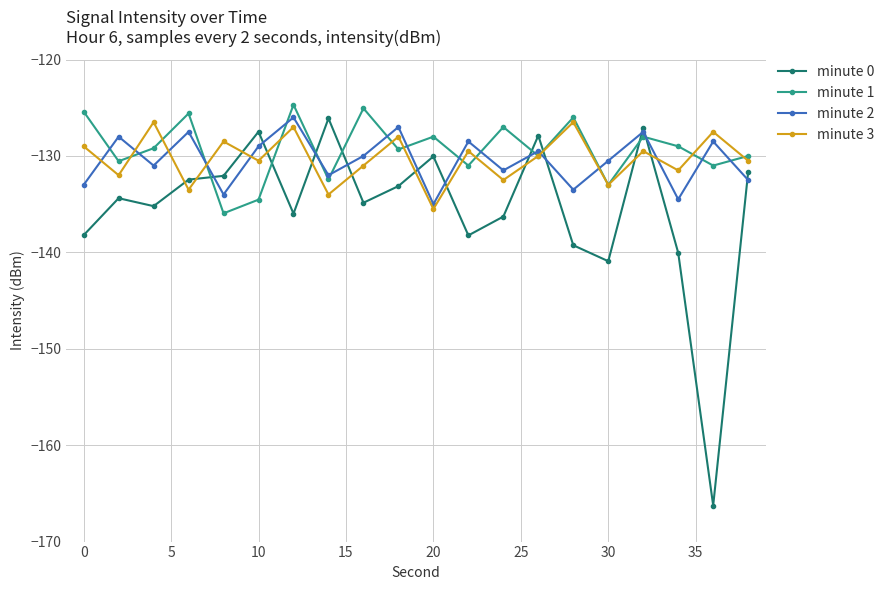

What is the value of the minute 3 point at the 19th from the left?

-127.5